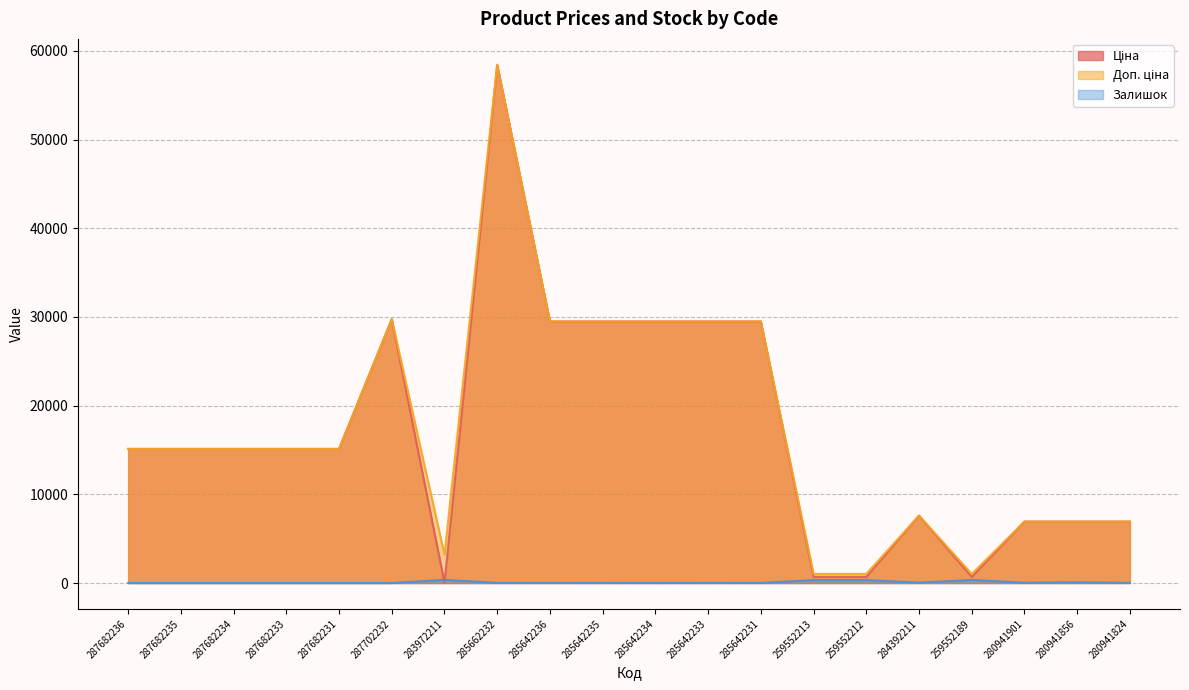

Which series has the largest total across all categories?

Доп. ціна